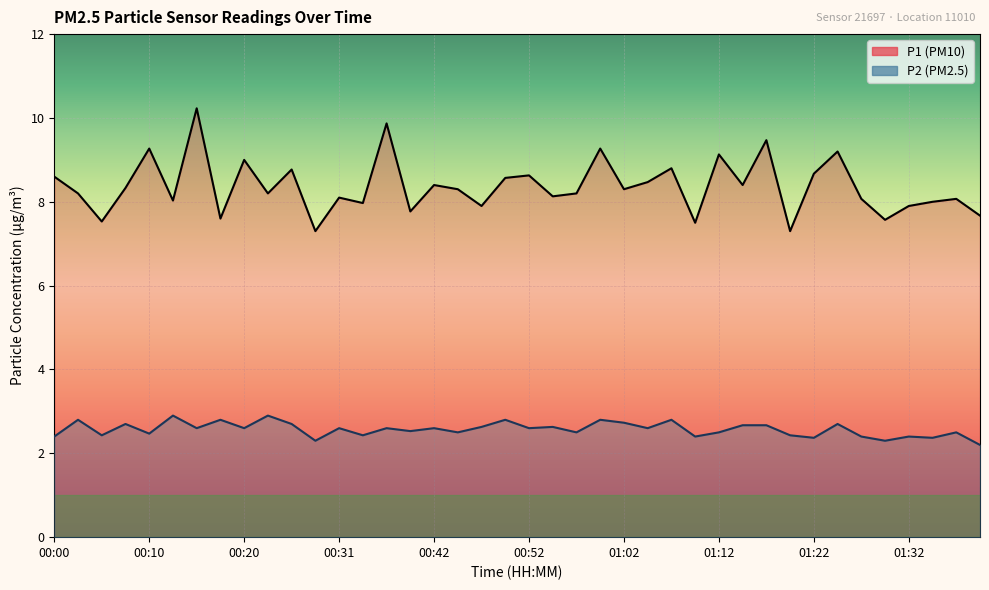

How many series are shown in this chart?

2